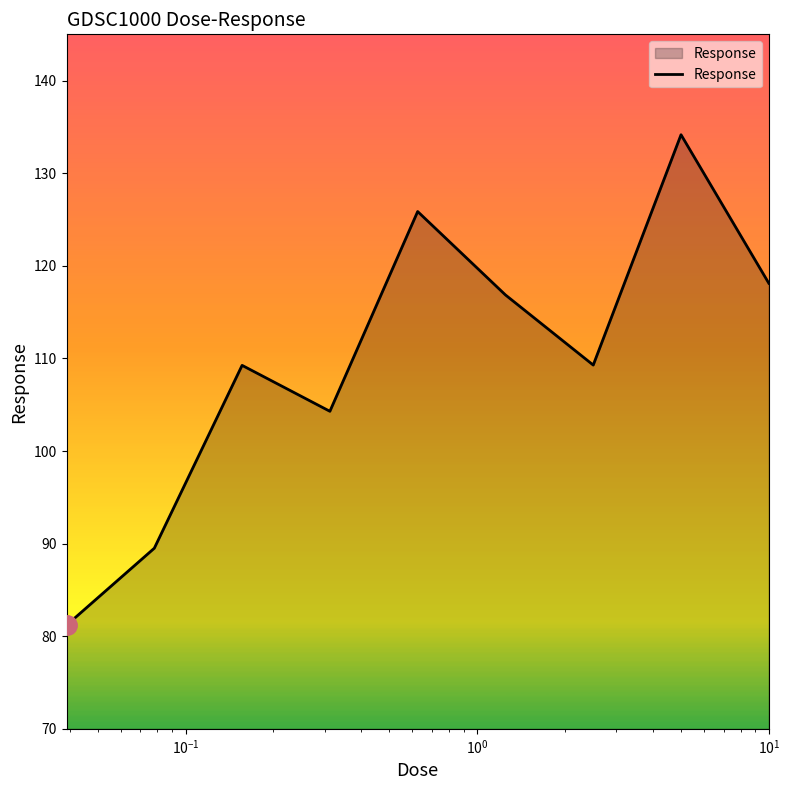

What is the greatest value displayed?

134.2